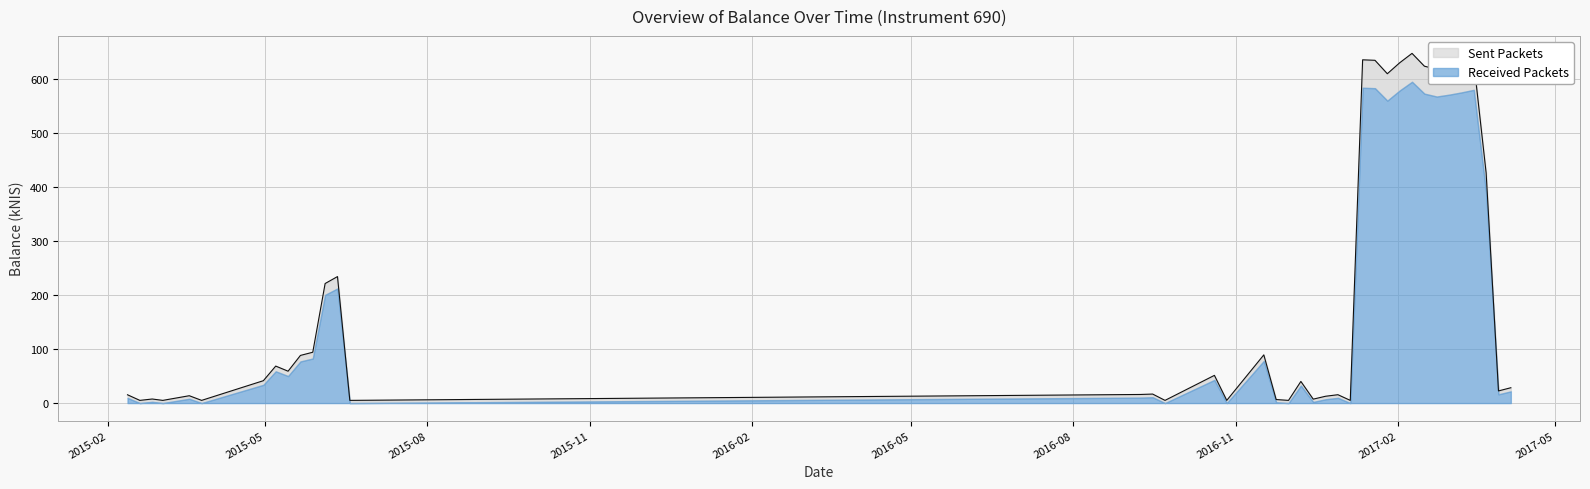

Does the chart display data point markers on the line(s)?

No